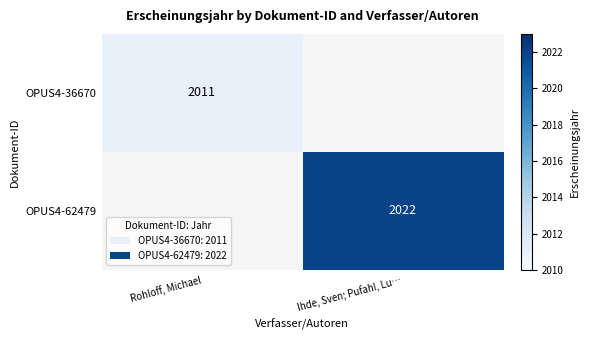

The value of OPUS4-36670 at Rohloff, Michael is 3113. True or false?

False